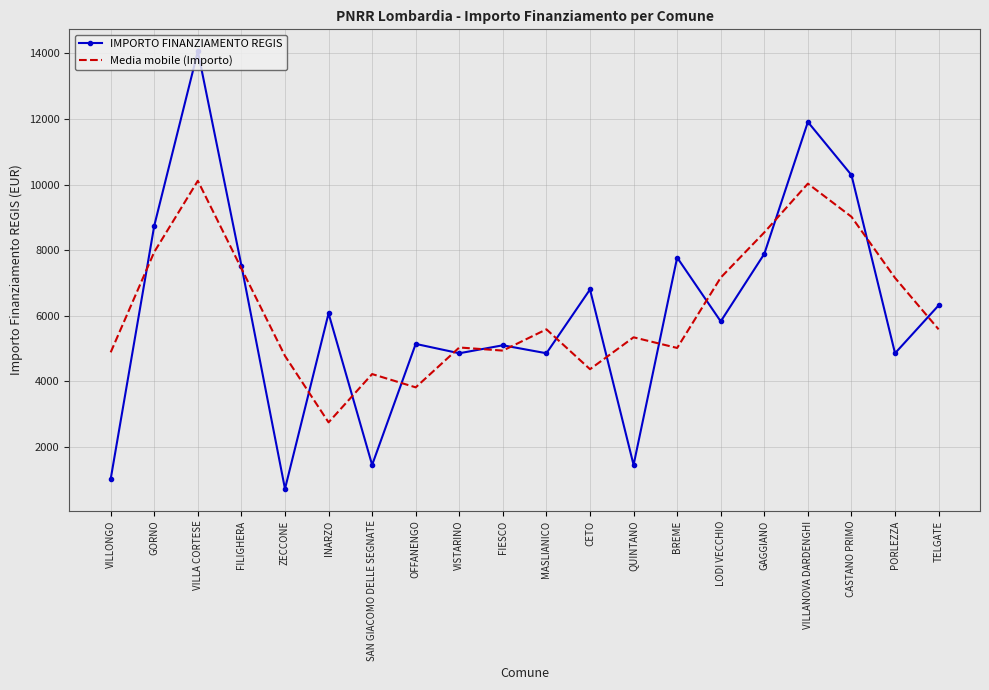

What value does the IMPORTO FINANZIAMENTO REGIS series have at BREME?

7776.0